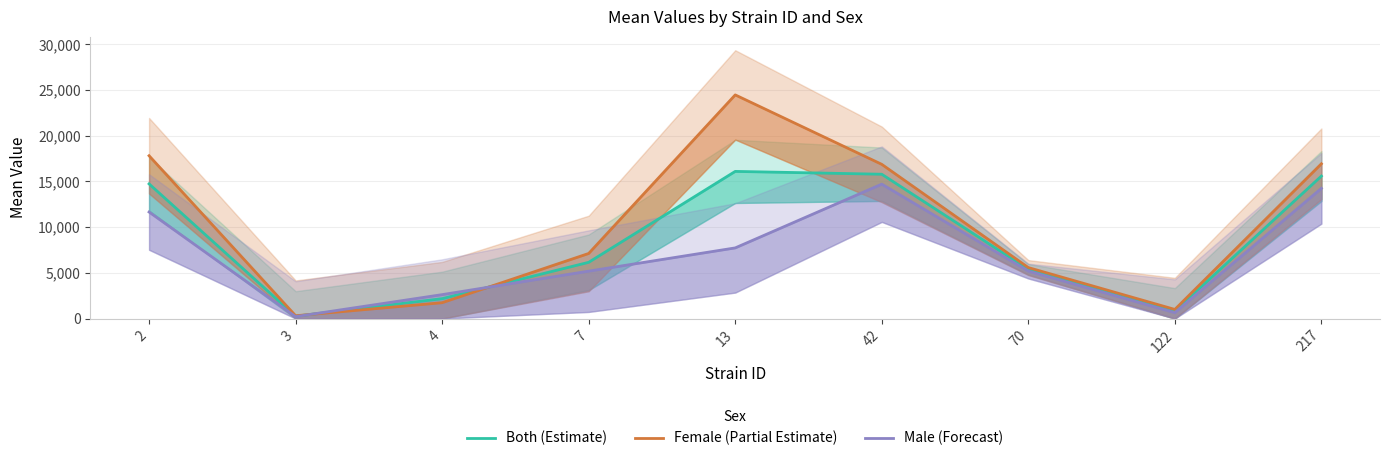

Which label corresponds to the smallest value in the chart?

3